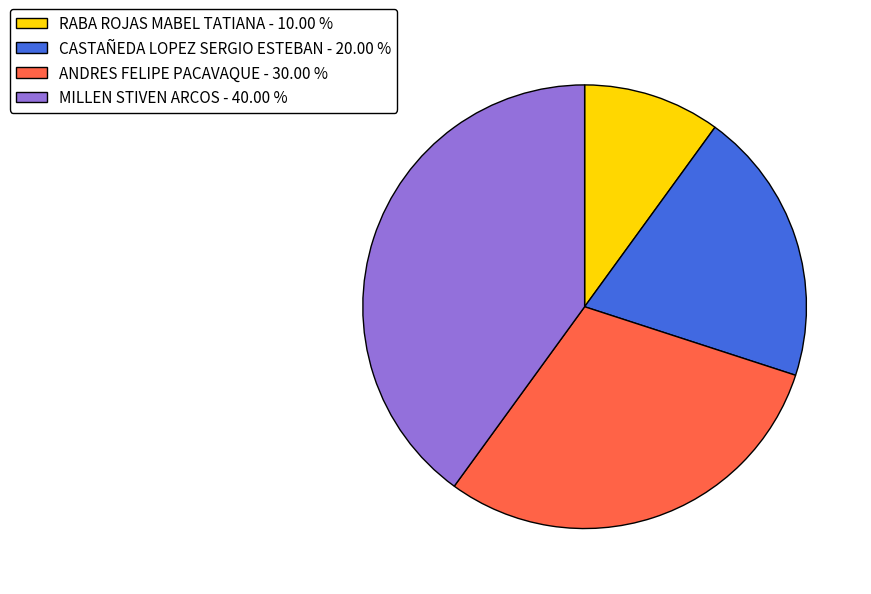

Is the sum of CASTAÑEDA LOPEZ SERGIO ESTEBAN - 20.00 % and RABA ROJAS MABEL TATIANA - 10.00 % greater than half?

No